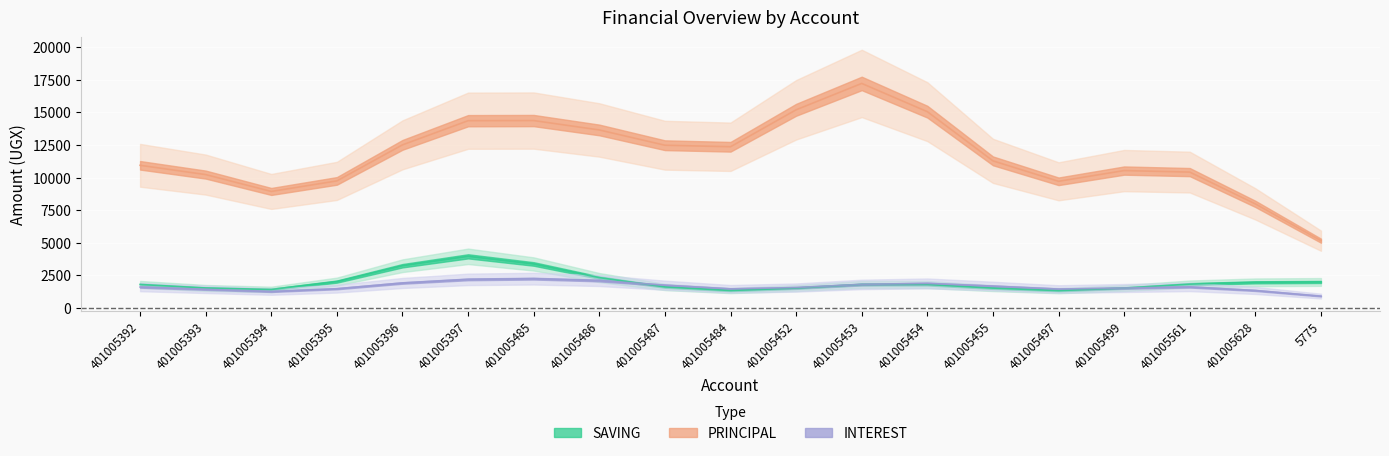

What are all the series names shown in the legend?

SAVING, PRINCIPAL, INTEREST